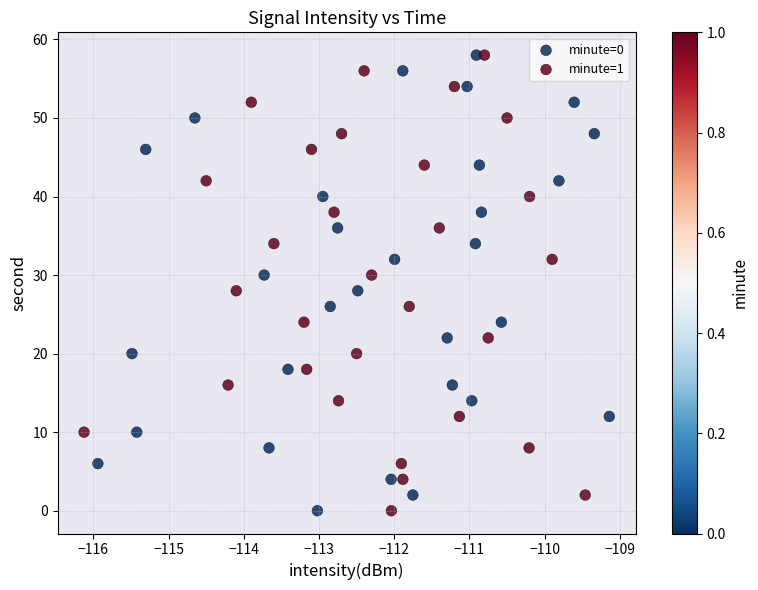

What are all the series names shown in the legend?

minute=0, minute=1